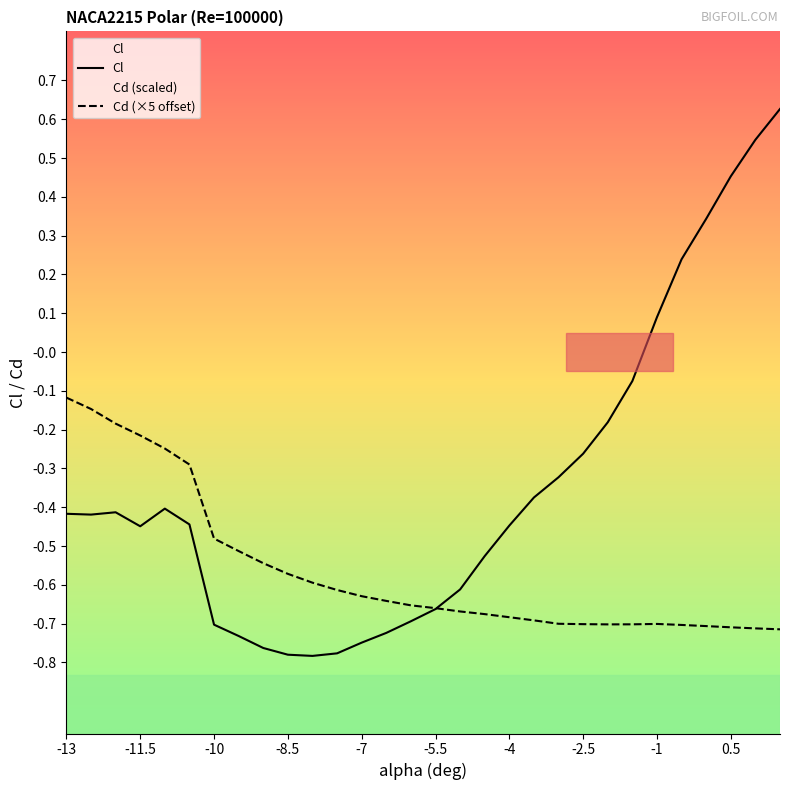

Is this an area chart (filled region under the line)?

No